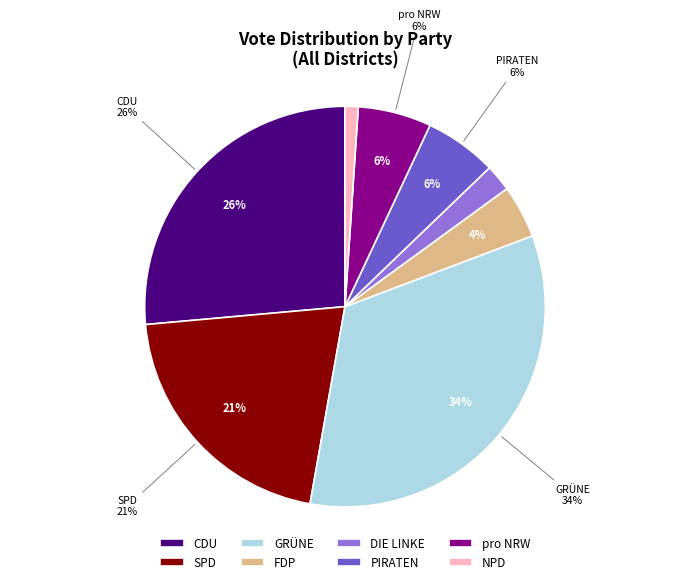

To the nearest percent, what is the average slice percentage?

12%